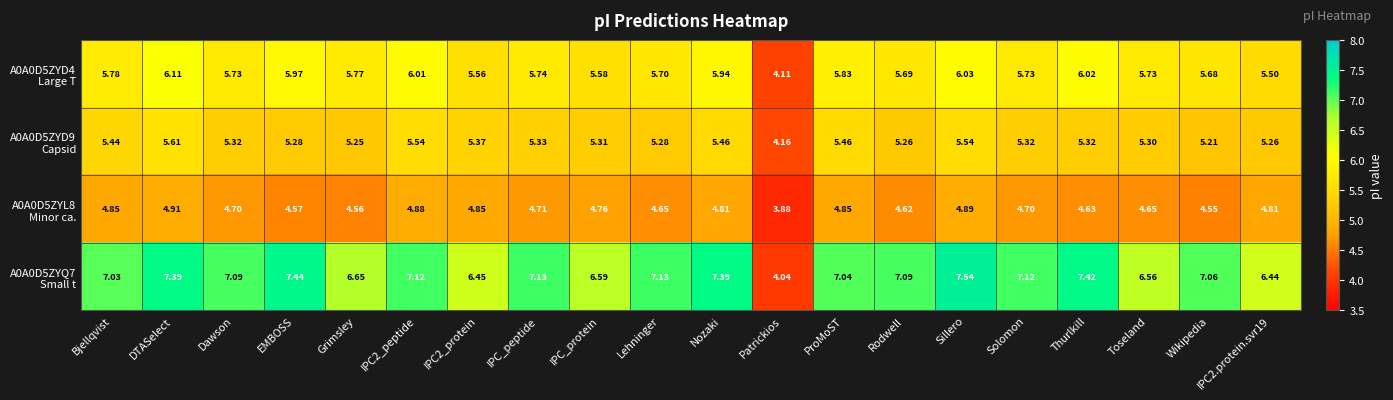

Which label corresponds to the largest value in the chart?

Sillero